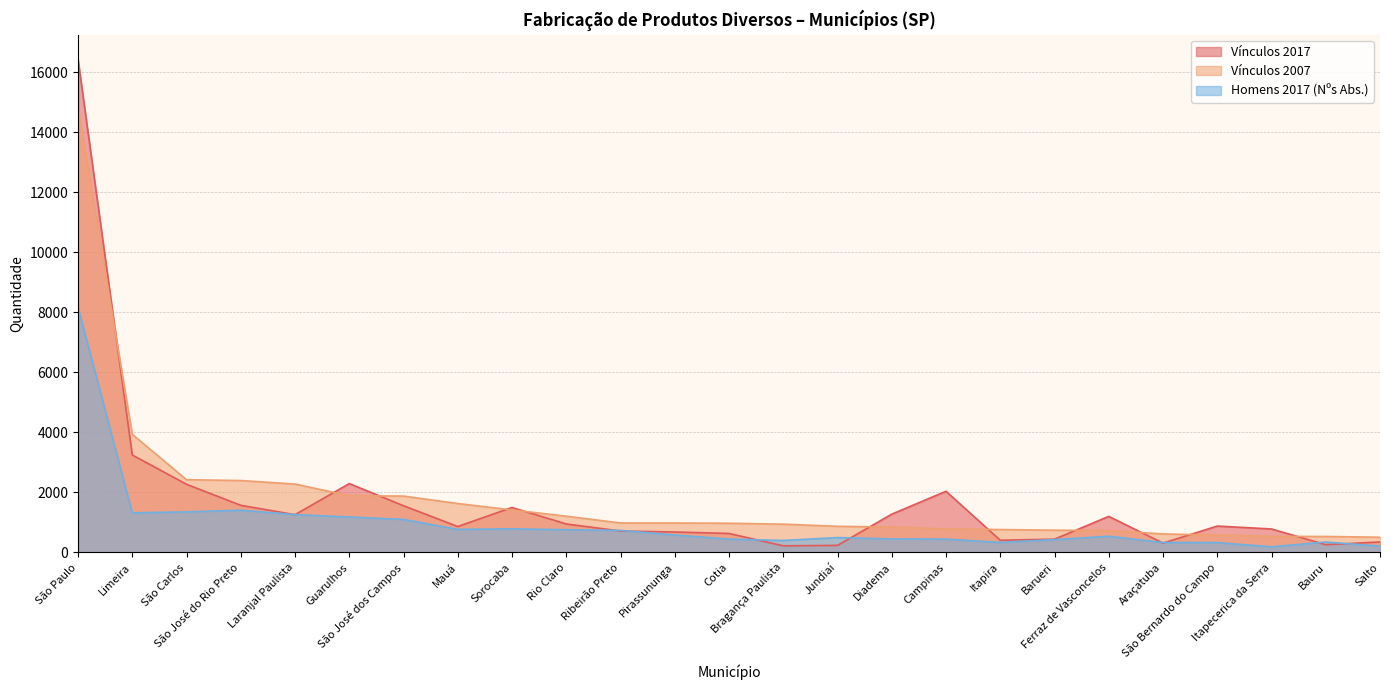

What are all the series names shown in the legend?

Vínculos 2017, Vínculos 2007, Homens 2017 (Nºs Abs.)